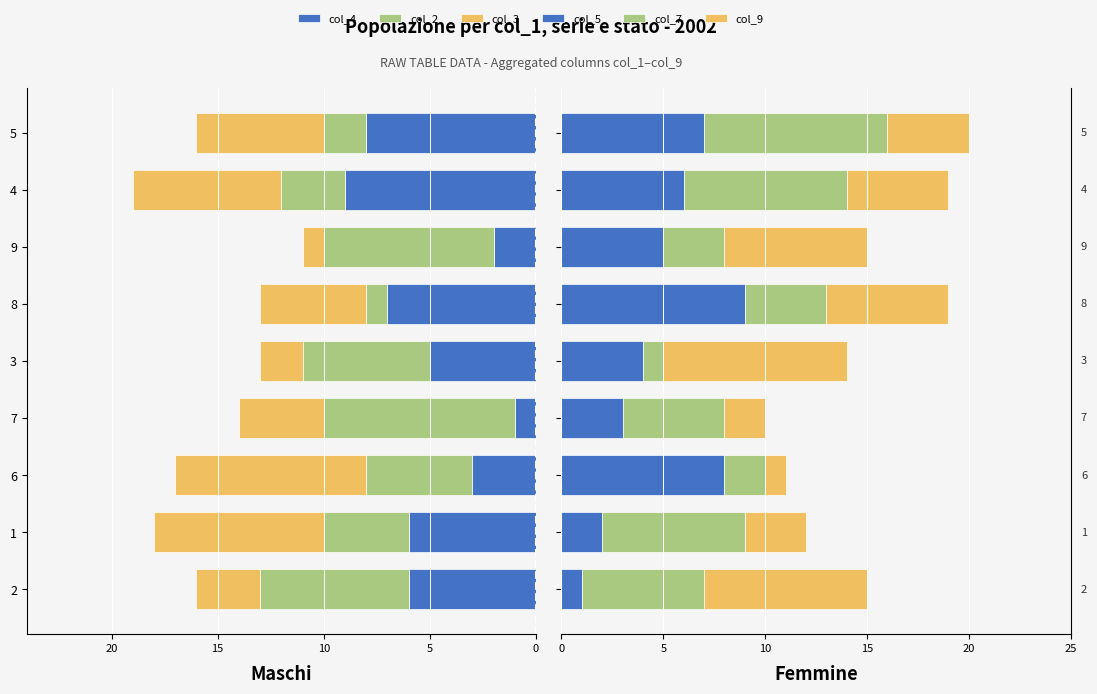

What is the maximum value shown in the chart?

9